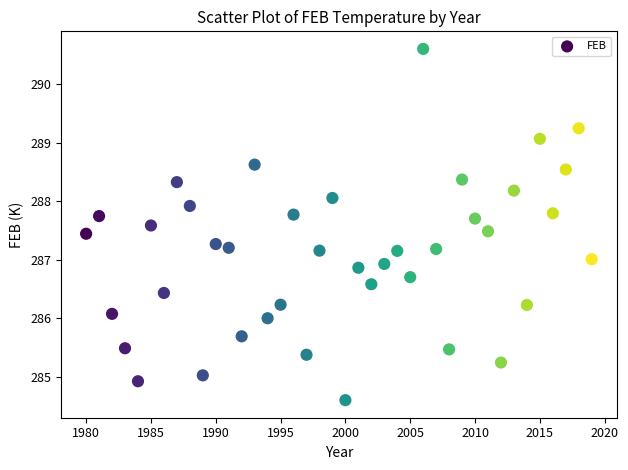

What is the range of X values (max minus min)?

39.0